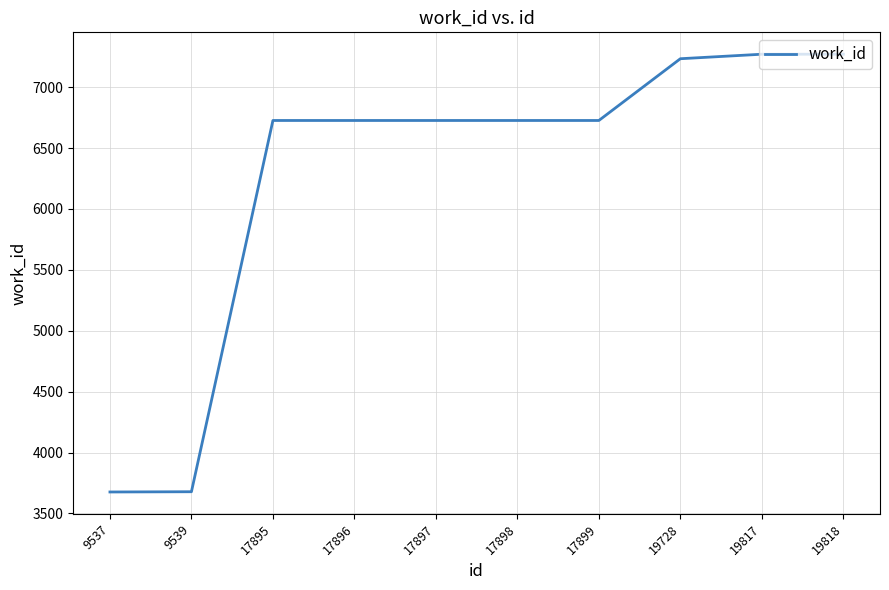

How many distinct data groups are displayed?

1